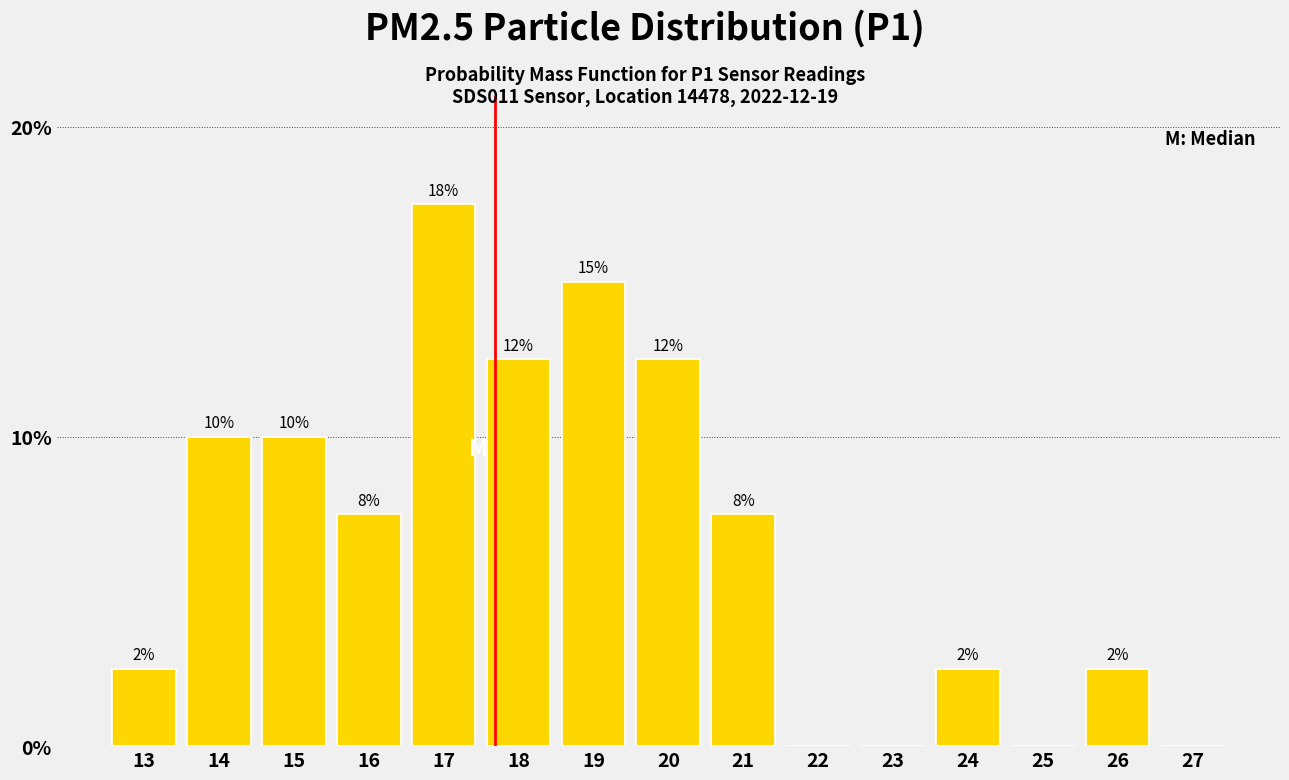

Are the bars horizontal?

No